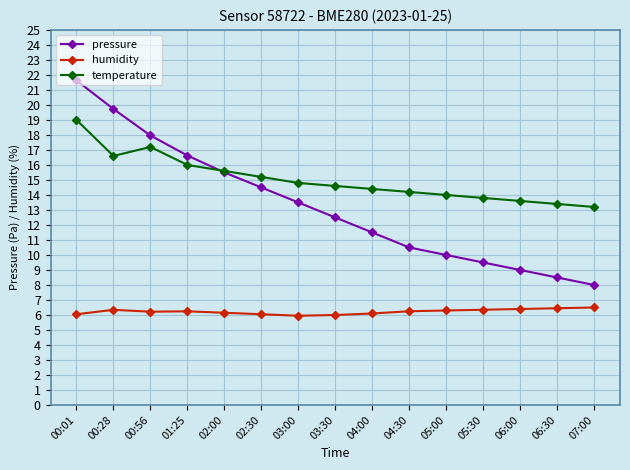

At which label is temperature closest to 16?

01:25